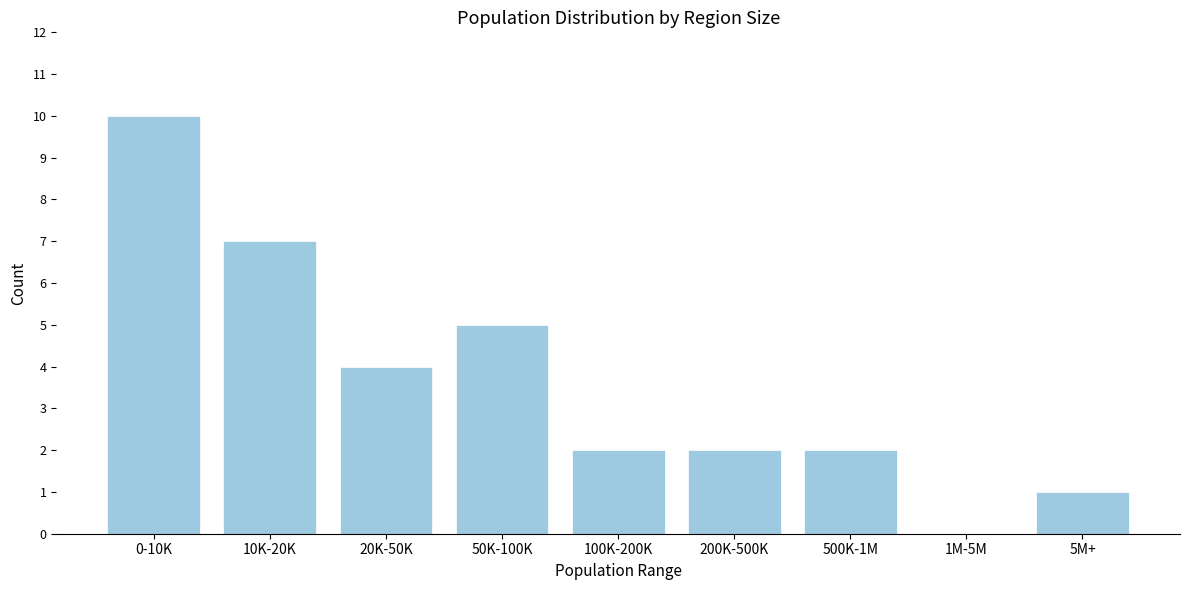

Reading left to right, extract all data points from this chart.

0-10K=10	10K-20K=7	20K-50K=4	50K-100K=5	100K-200K=2	200K-500K=2	500K-1M=2	1M-5M=0	5M+=1